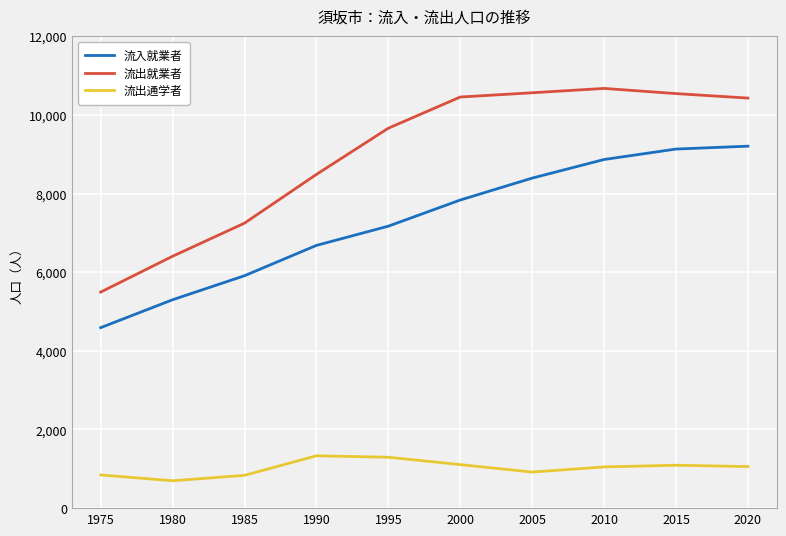

The 流入就業者 series shows 5910 at 1985. True or false?

True